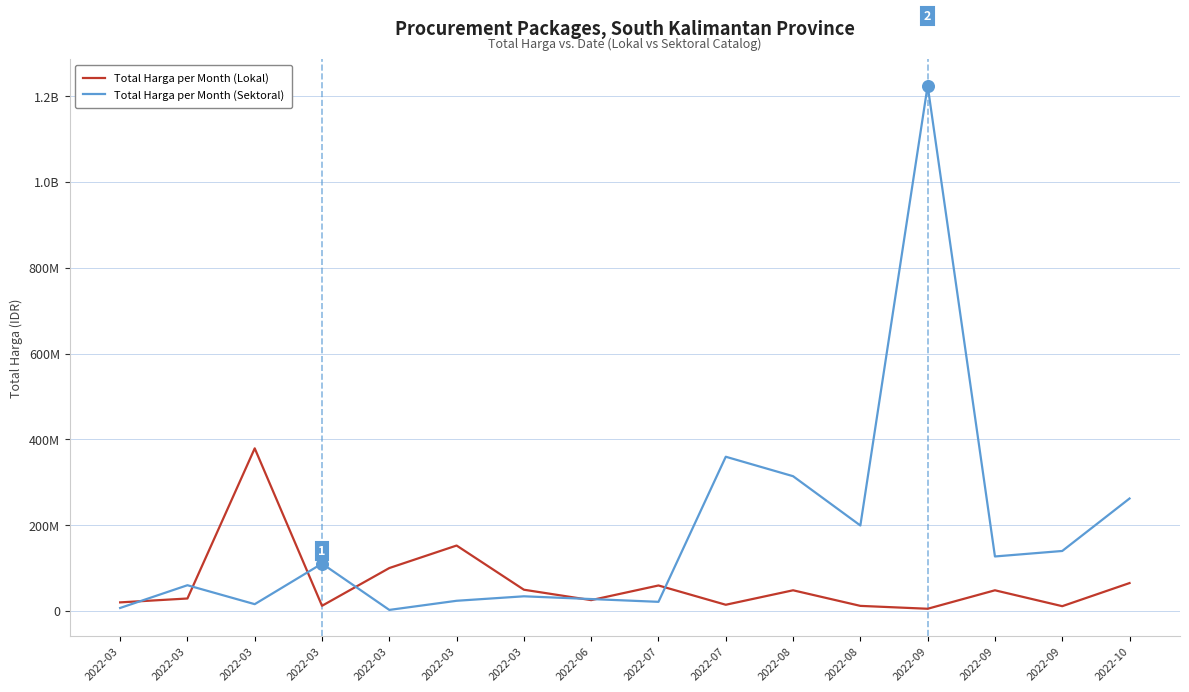

What are all the series names shown in the legend?

Total Harga per Month (Lokal), Total Harga per Month (Sektoral)